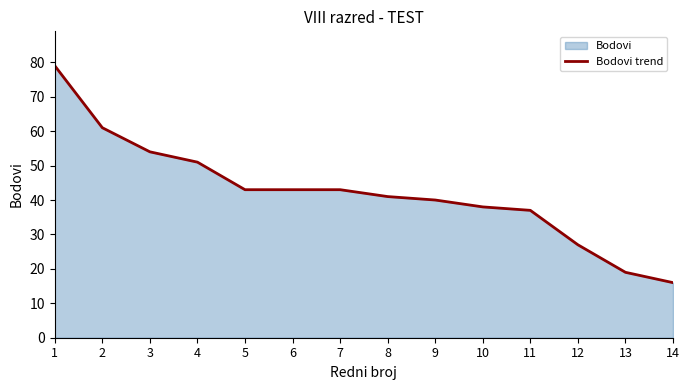

What is the change in value from 1 to 8?

-38